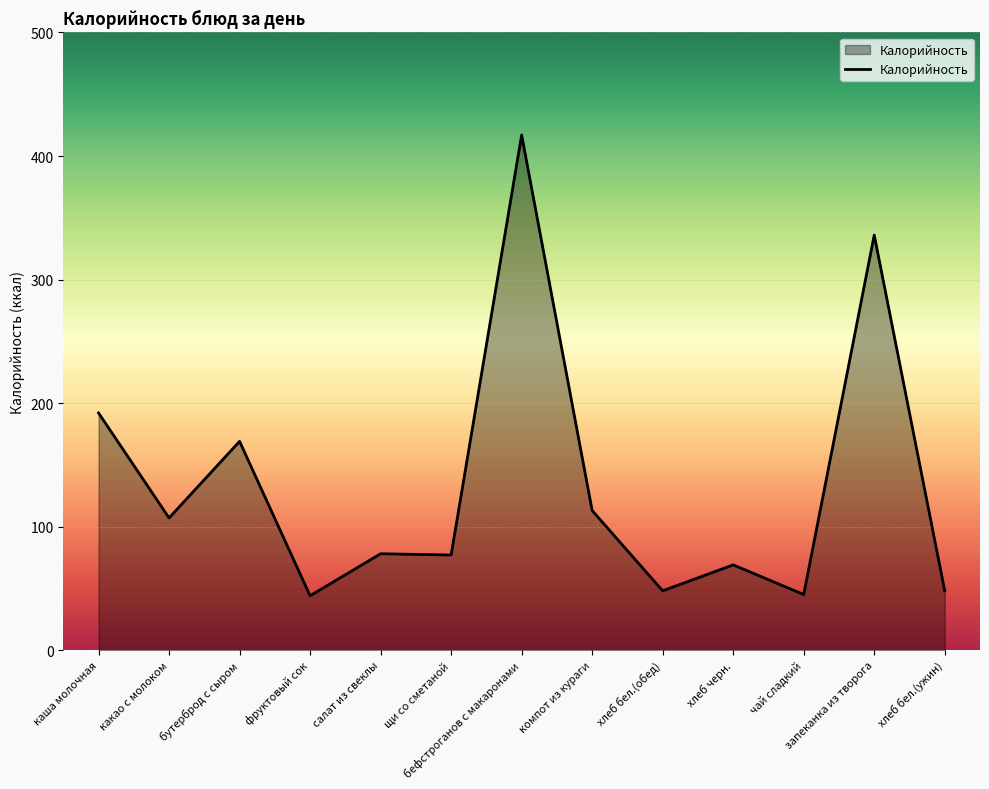

True or false: there are more than 2 points higher than both neighbors.

True